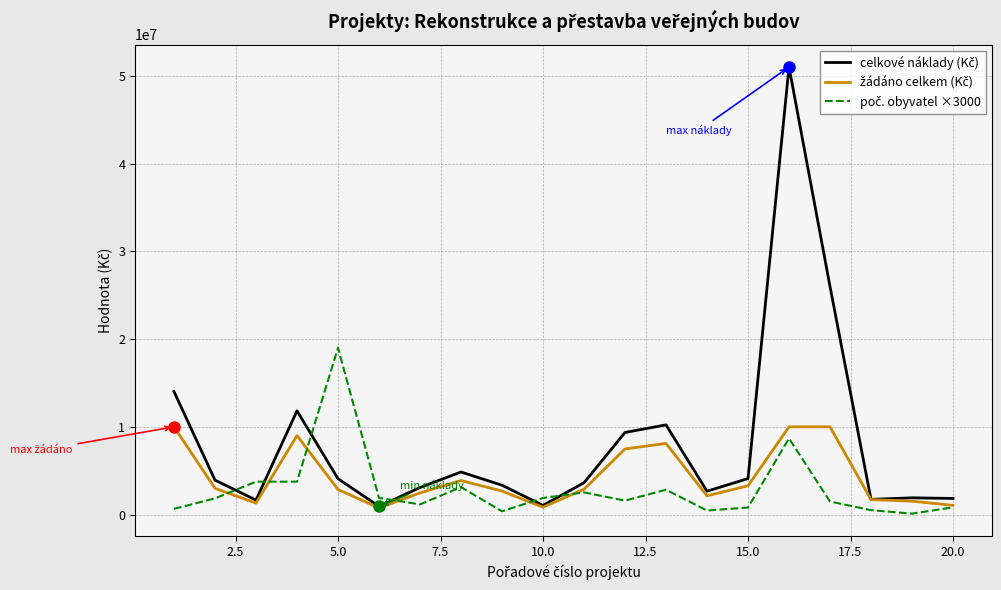

What is the greatest value displayed?

51021387